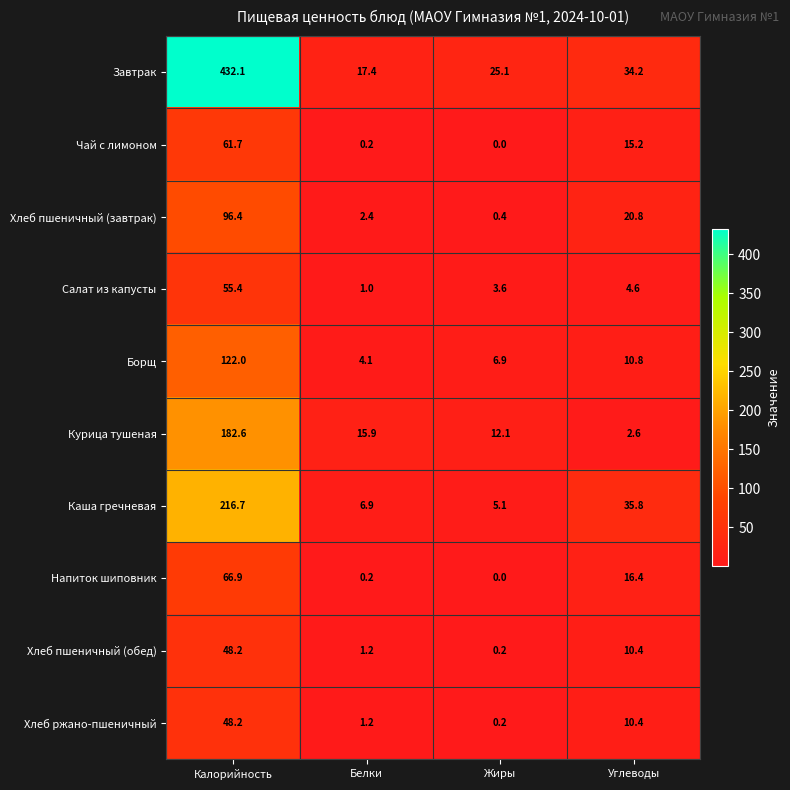

True or false: Чай с лимоном has a value of 61.7 at Калорийность.

True